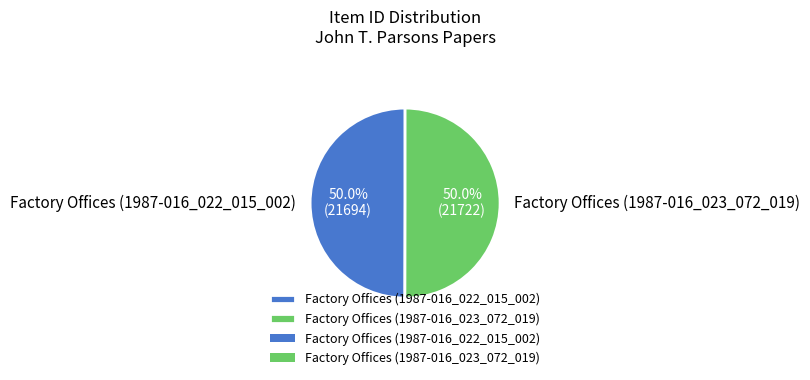

What is the ratio of the value at Factory Offices (1987-016_023_072_019) to the value at Factory Offices (1987-016_022_015_002)?

1.0